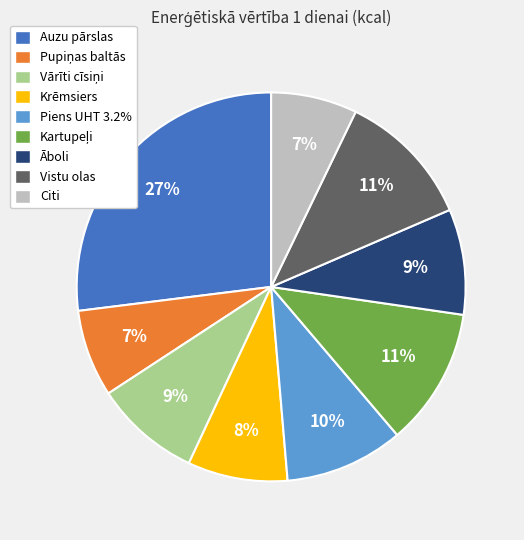

How many segments does this pie chart have?

9